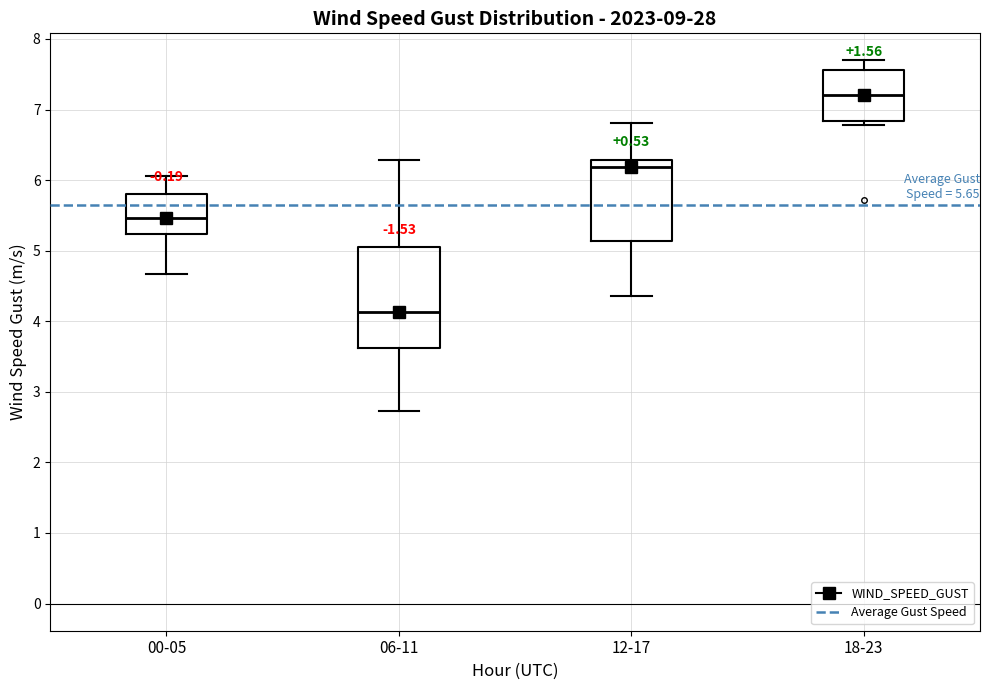

Comparing the boxes themselves (not the whiskers), which one is the tallest?

06-11